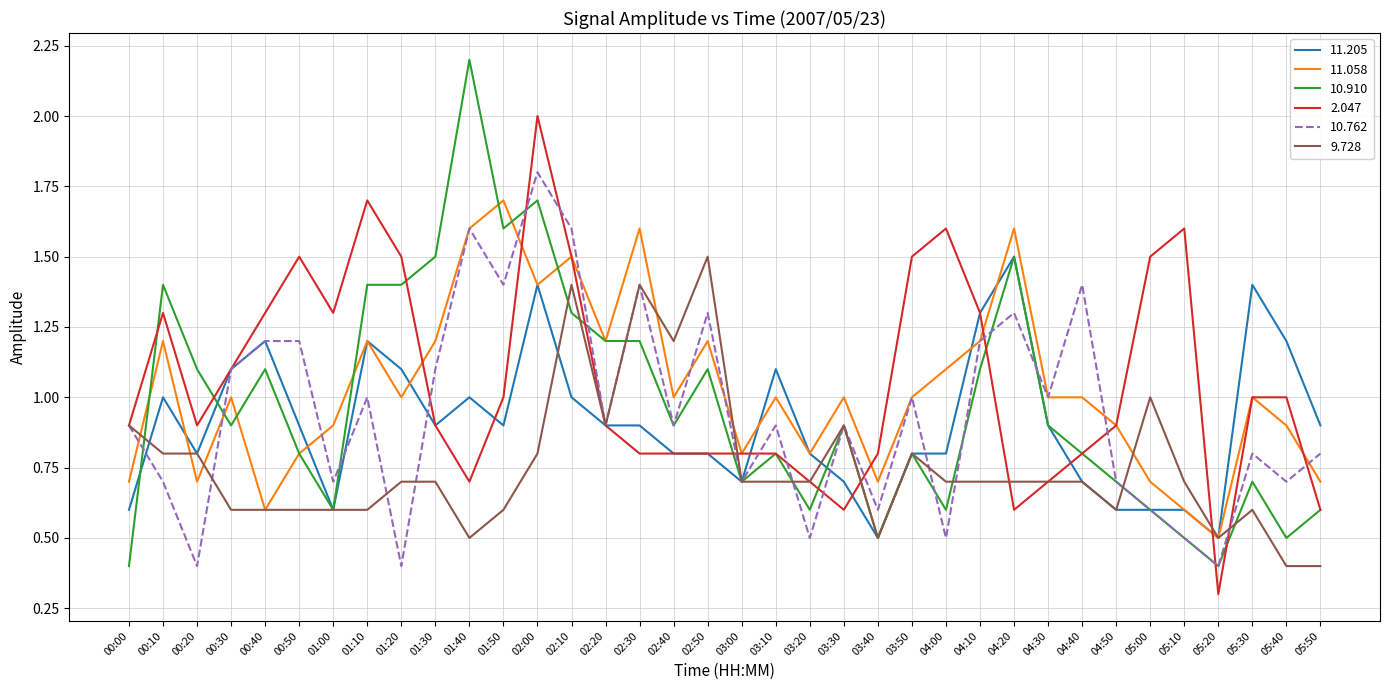

Is the value of 11.058 at 05:00 greater than the value of 11.205 at 05:30?

No